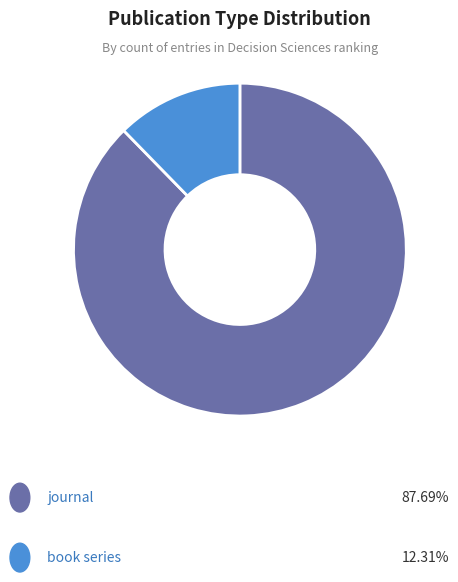

How many segments does this pie chart have?

2